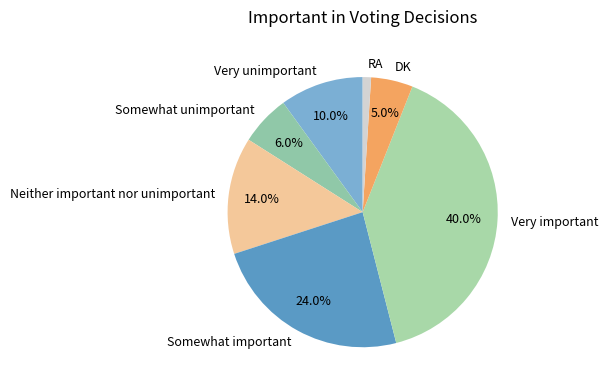

Combined, do Neither important nor unimportant and DK account for over 50%?

No